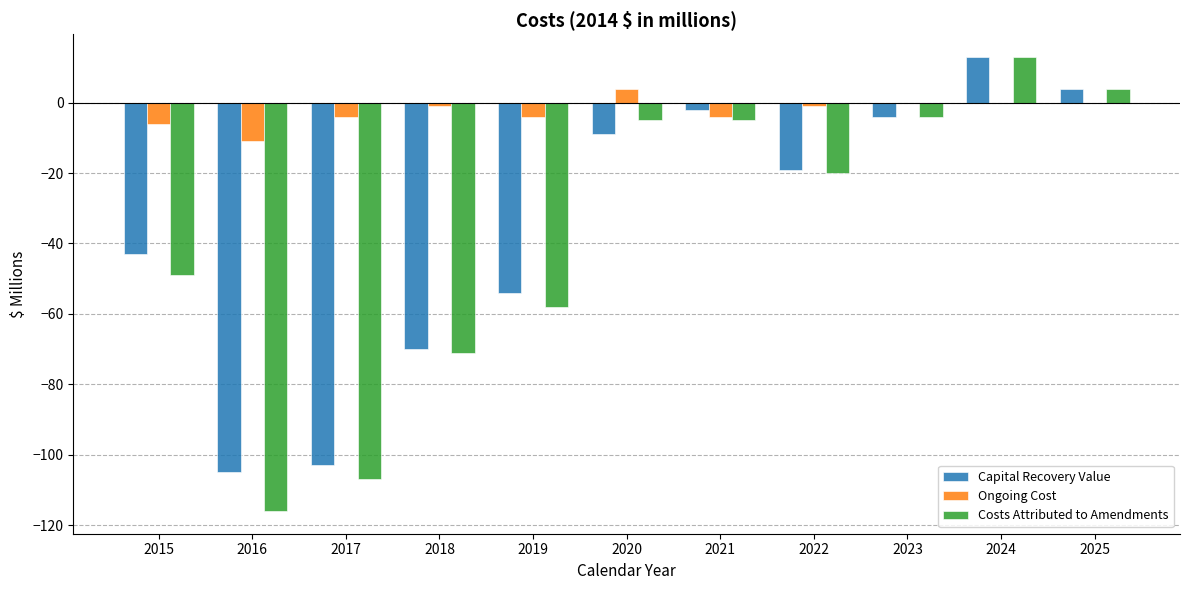

Reading right to left, transcribe all the data shown in this chart.

Capital Recovery Value: 2025=4	2024=13	2023=-4	2022=-19	2021=-2	2020=-9	2019=-54	2018=-70	2017=-103	2016=-105	2015=-43
Ongoing Cost: 2025=0	2024=0	2023=0	2022=-1	2021=-4	2020=4	2019=-4	2018=-1	2017=-4	2016=-11	2015=-6
Costs Attributed to Amendments: 2025=4	2024=13	2023=-4	2022=-20	2021=-5	2020=-5	2019=-58	2018=-71	2017=-107	2016=-116	2015=-49